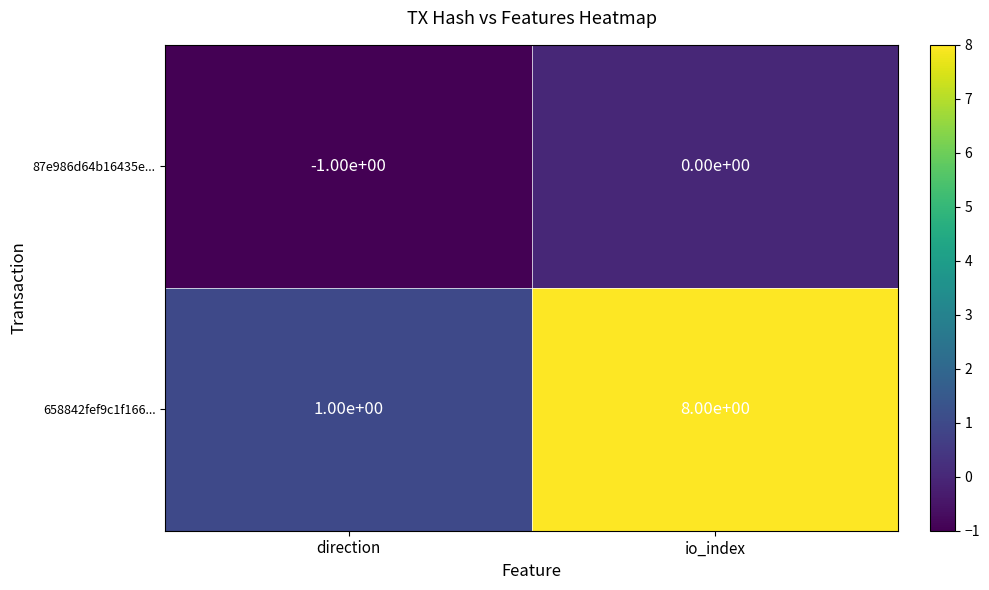

What is the smallest value displayed?

-1